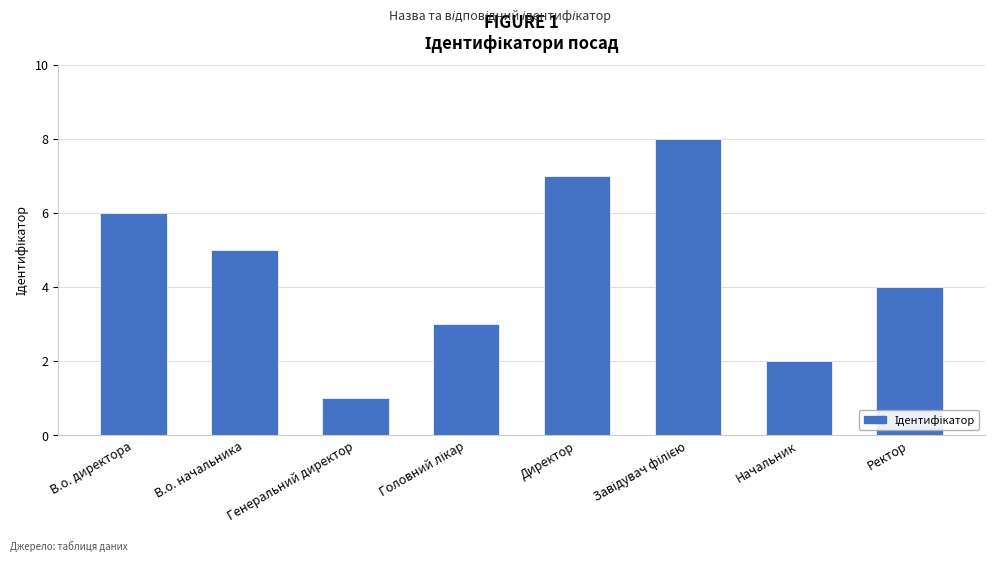

Which label corresponds to the smallest value in the chart?

Генеральний директор